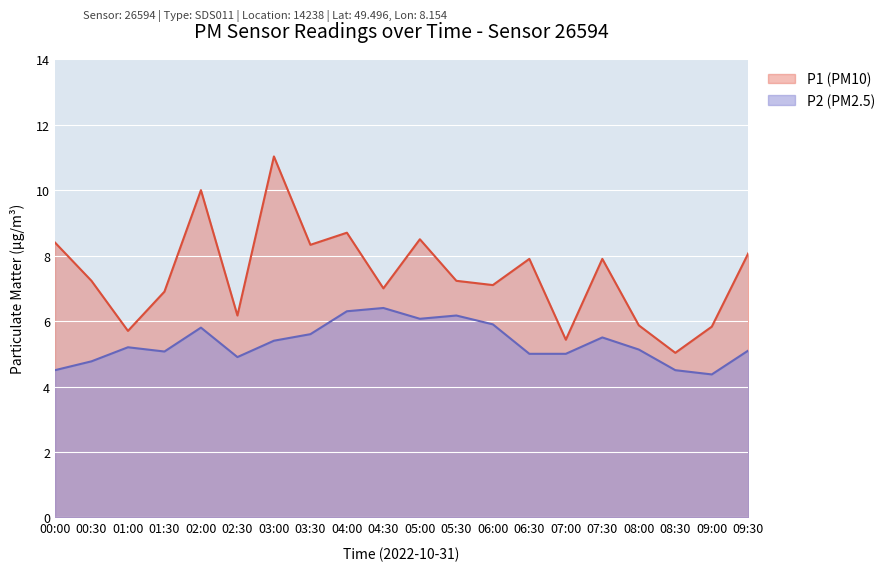

Which series has the largest total across all categories?

P1 (PM10)